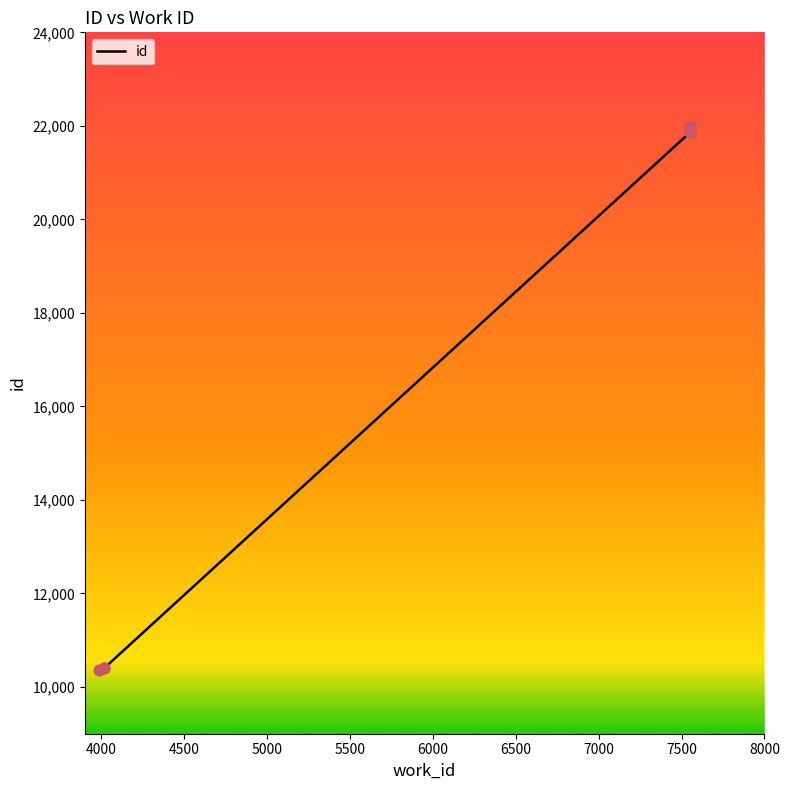

What is the change in value from 7553 to 7553?

+1